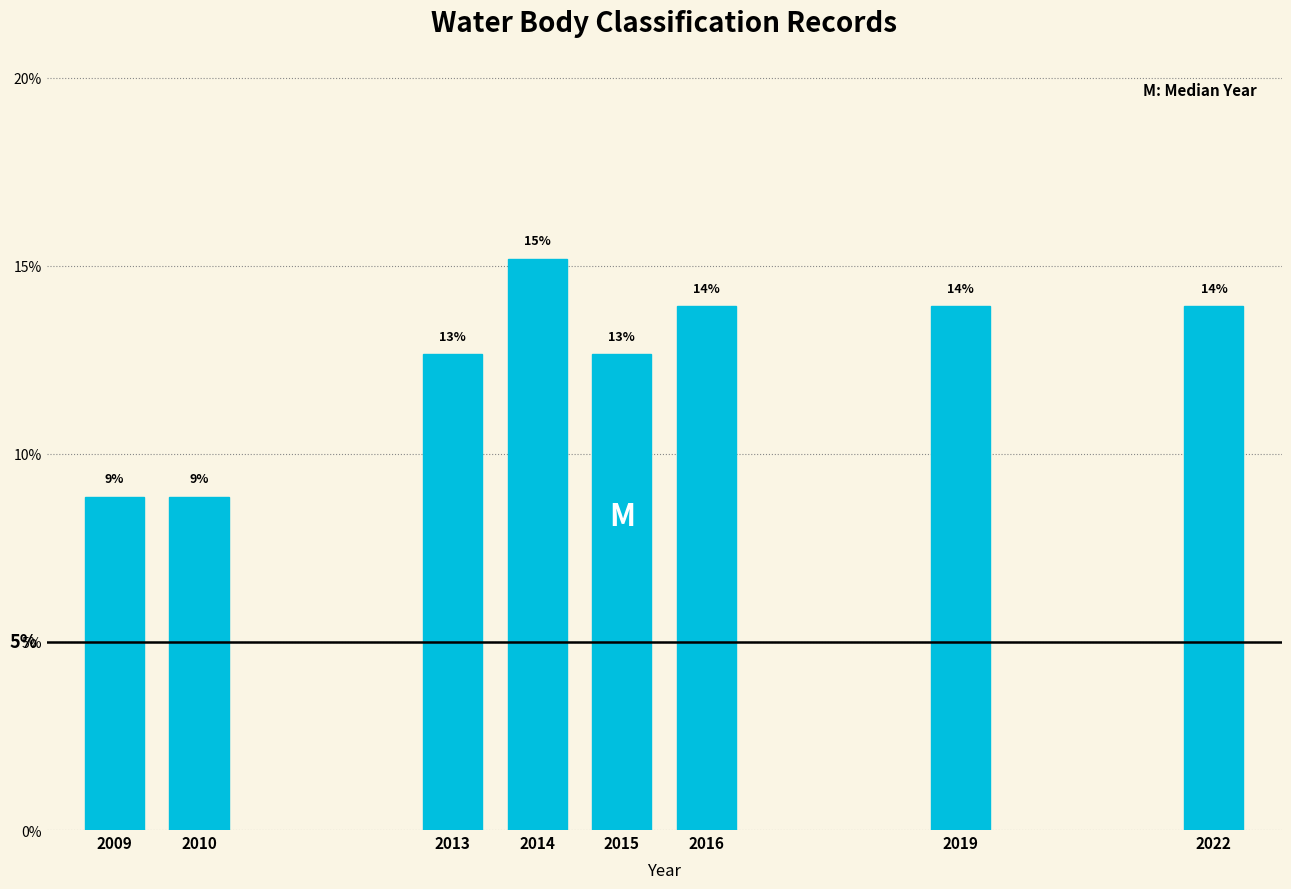

Does the chart contain any negative values?

No